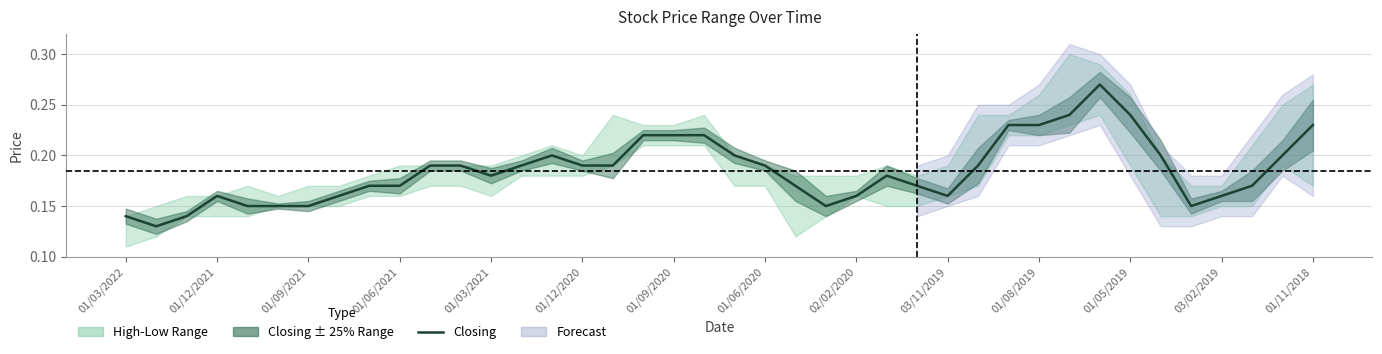

How many points are higher than both their immediate neighbors (excluding endpoints)?

4